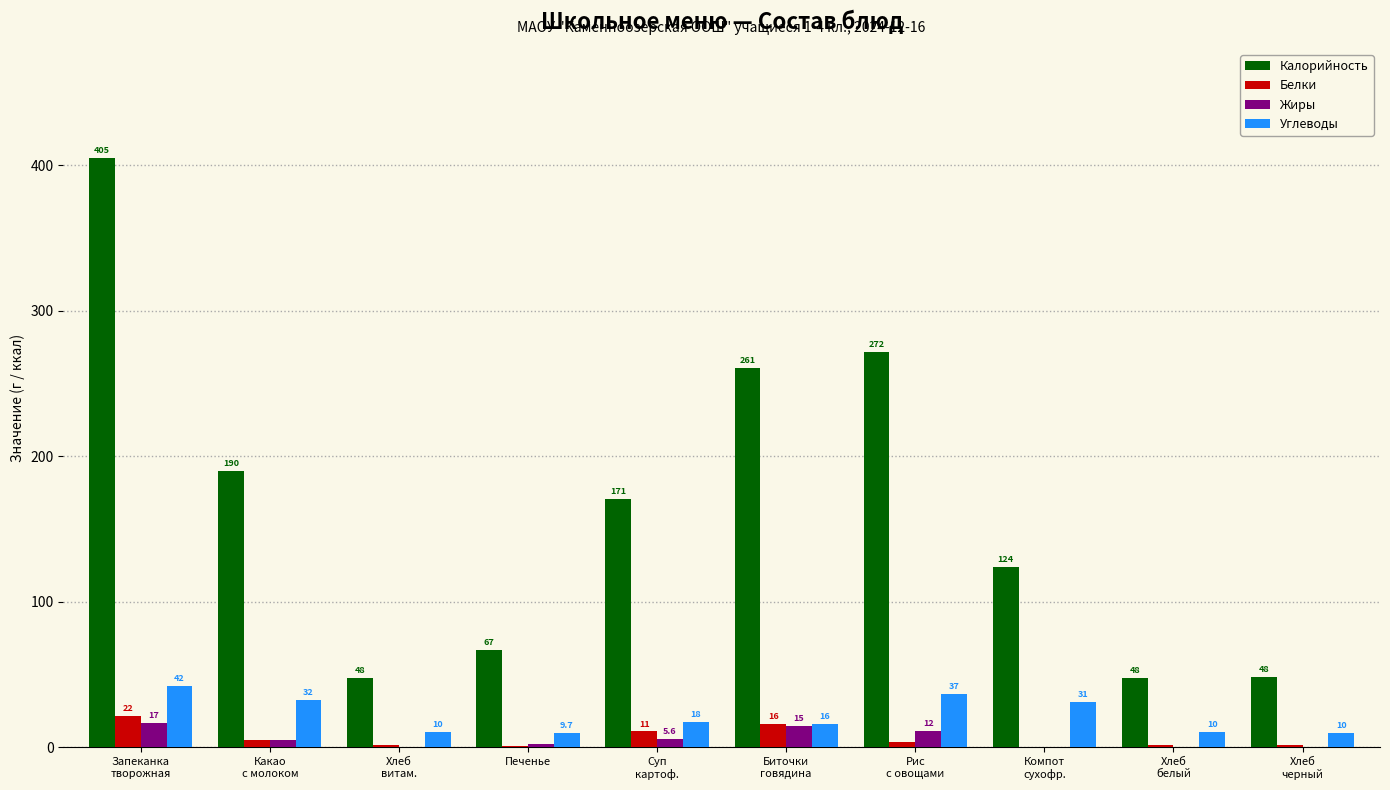

What is the sum of all Углеводы values?

217.1